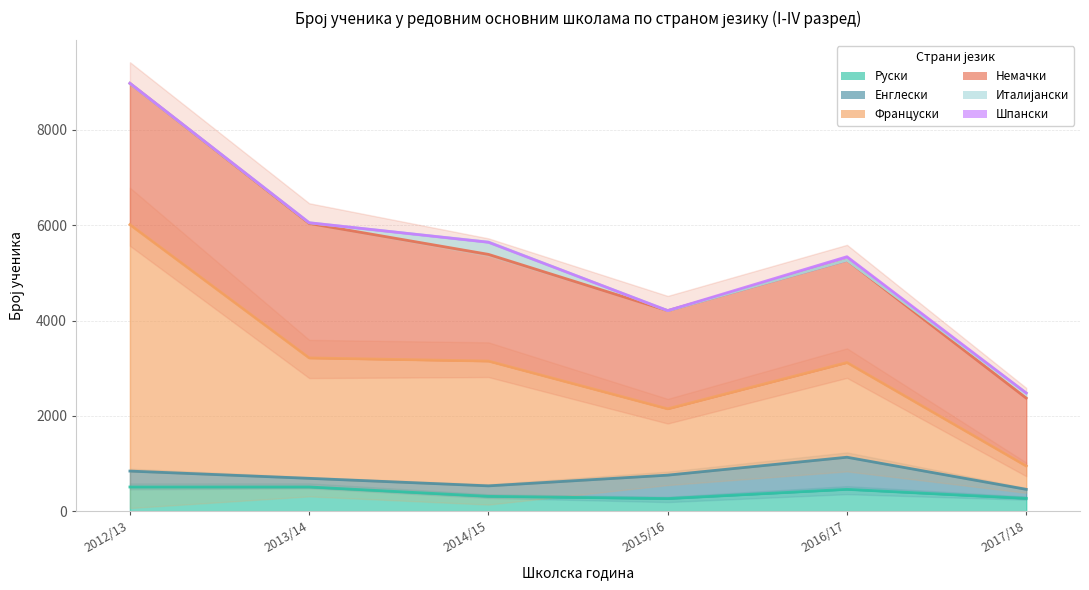

What is the lowest value of the Француски series?

490